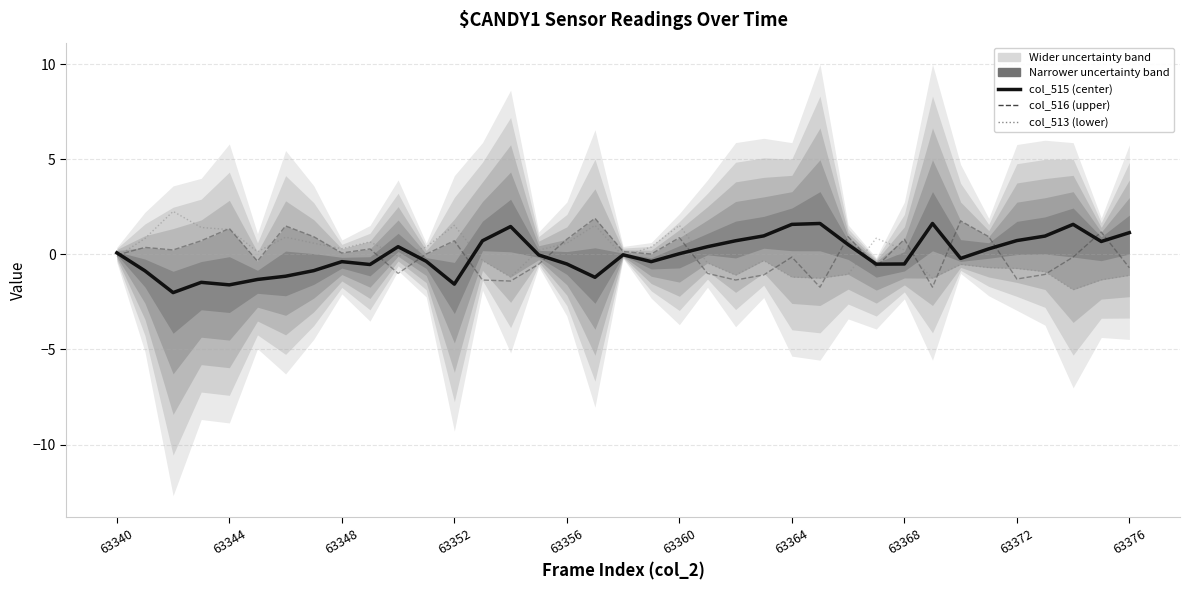

Which series changed the most between 10 and 21?

col_513 (lower)